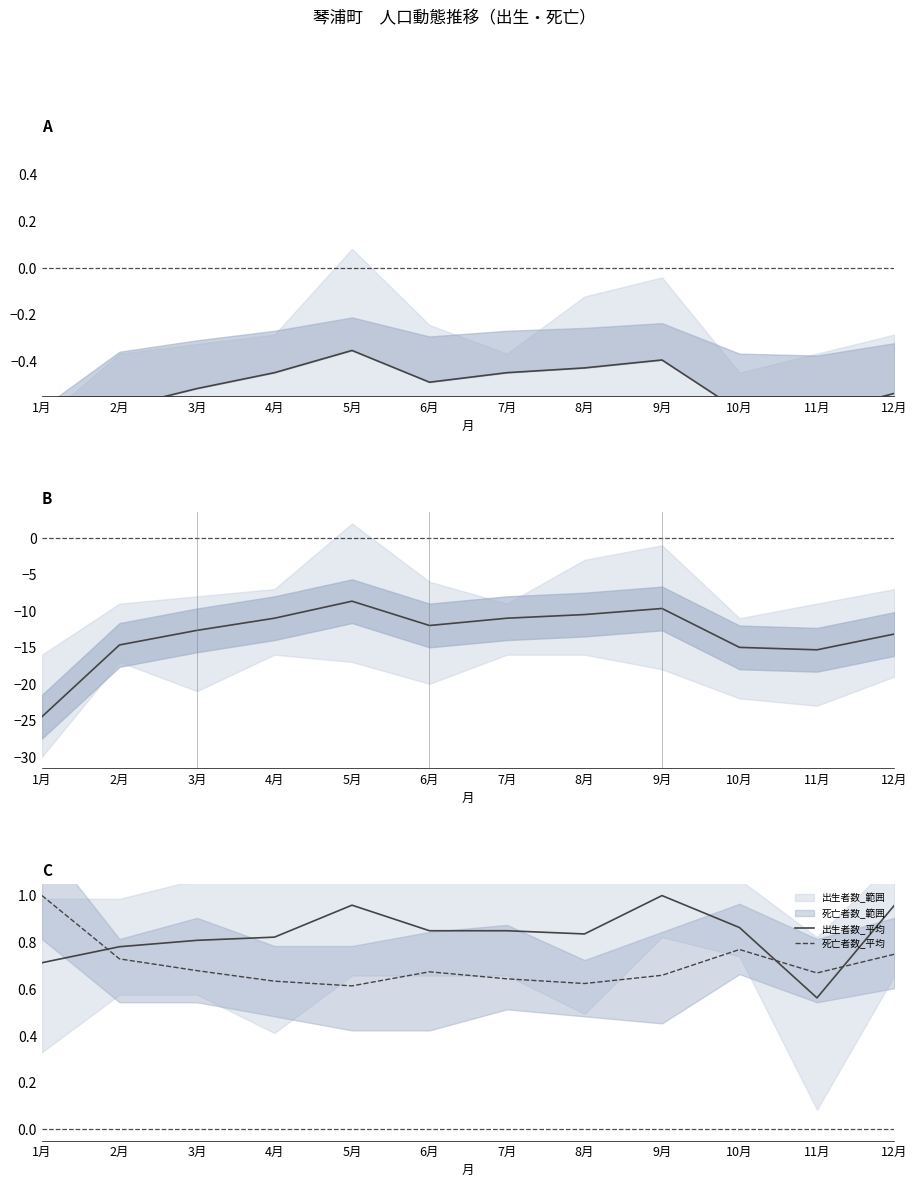

At which label does 増減_平均 first exceed -12?

4月